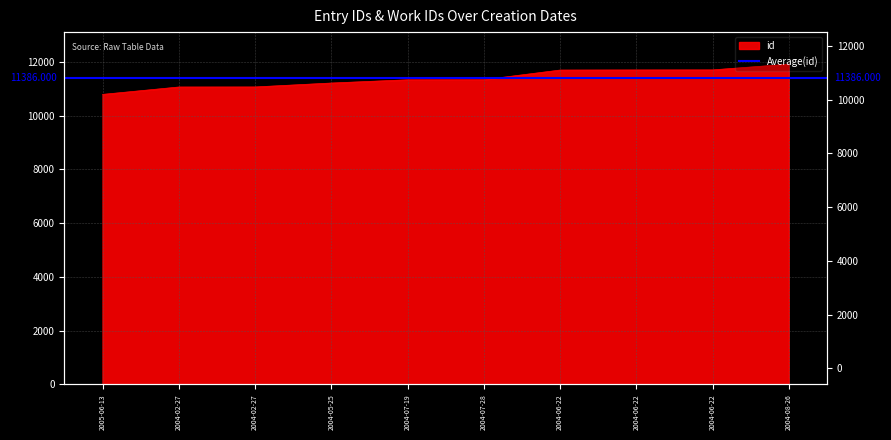

What is the difference between the values at 2004-07-28 and 2004-08-26?

579